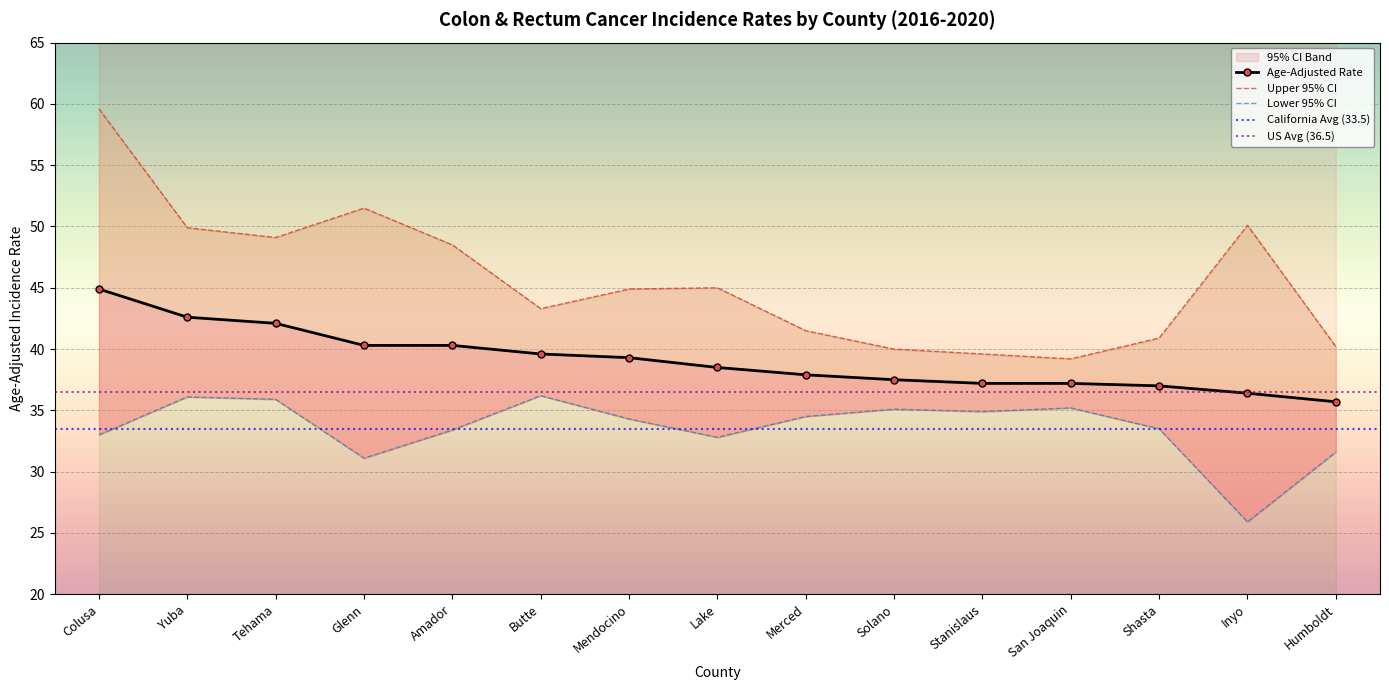

The Lower 95% CI series shows 34.3 at Mendocino. True or false?

True